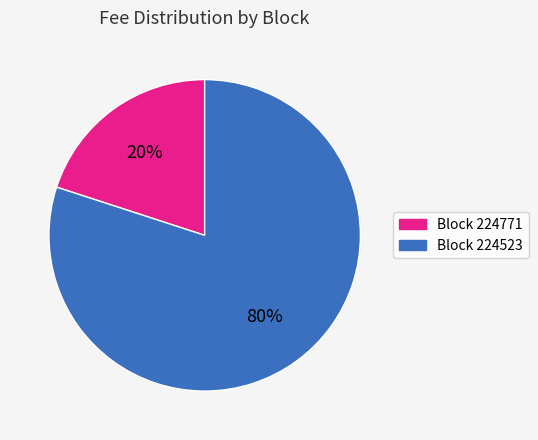

Is there any slice that represents more than half of the pie?

Yes